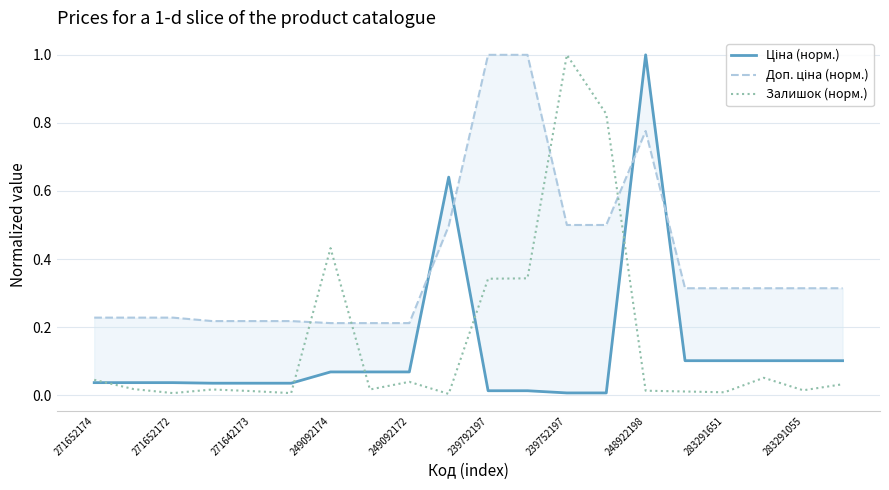

What is the maximum value for Залишок (норм.)?

1.0